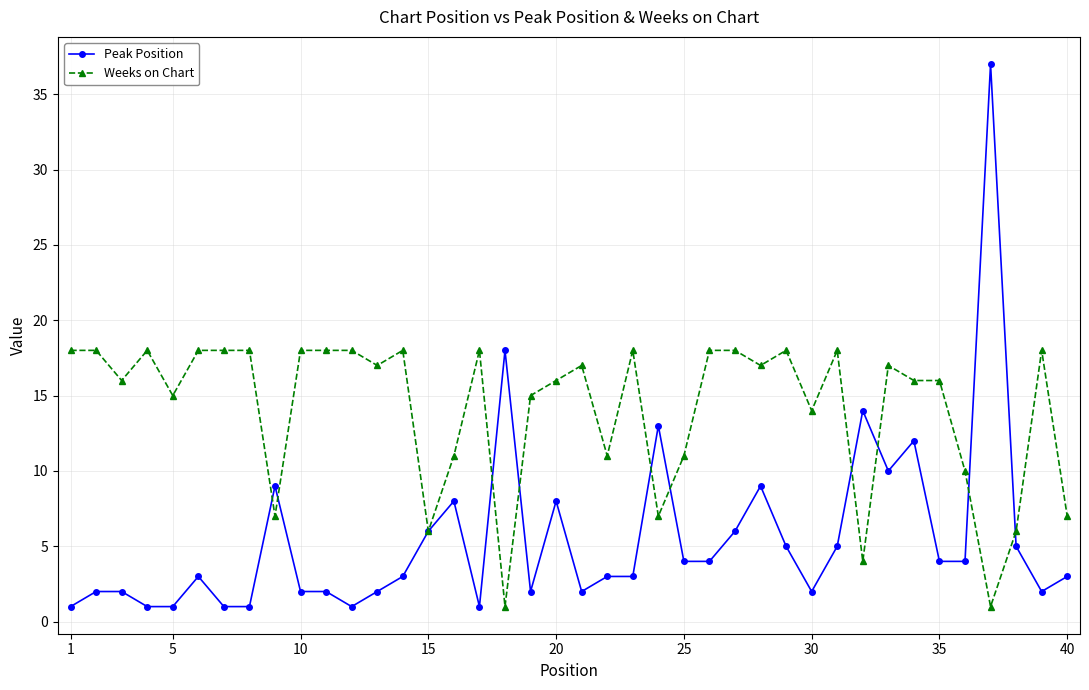

Which series has the largest range (max minus min)?

Peak Position